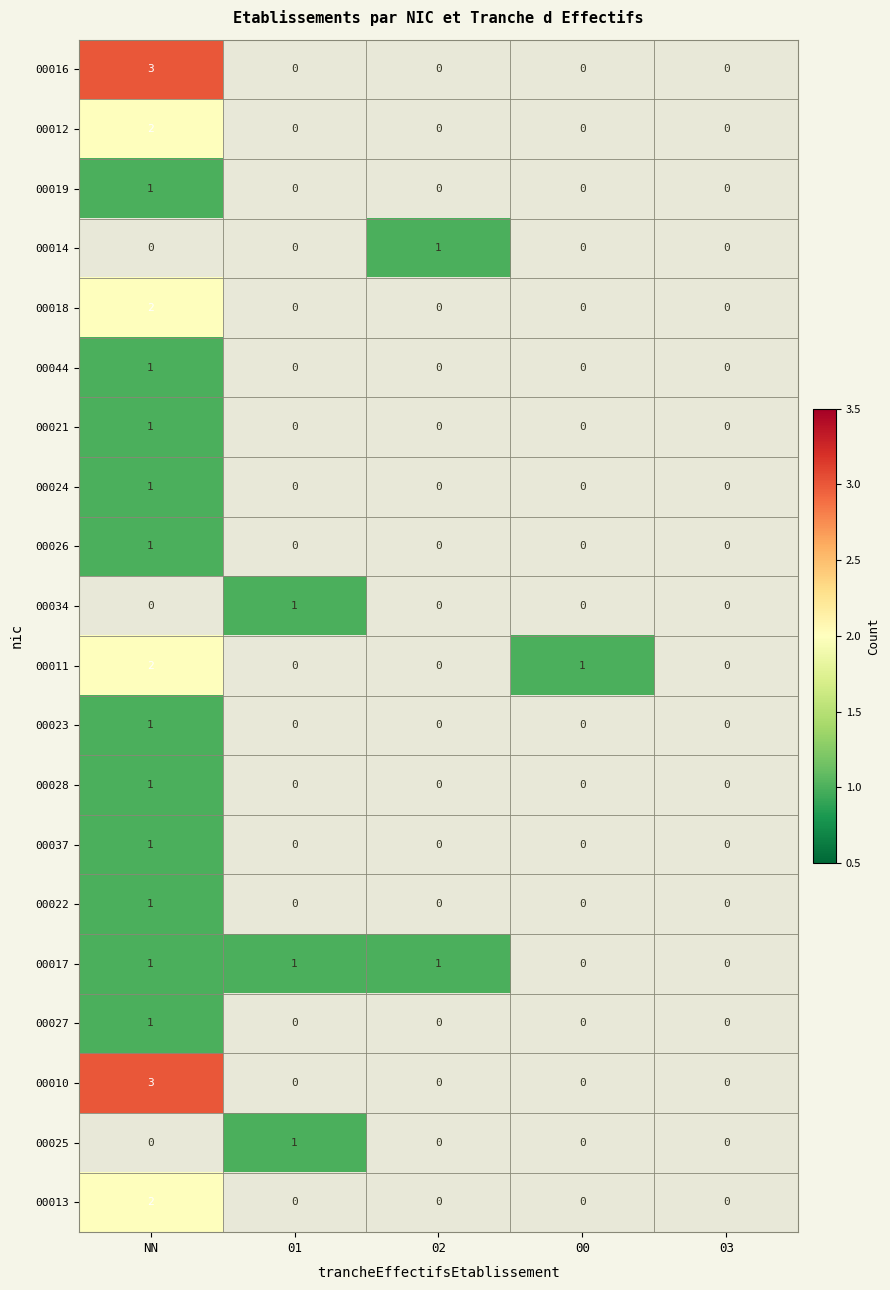

Count the 00014 values in the range 0 to 1.

5